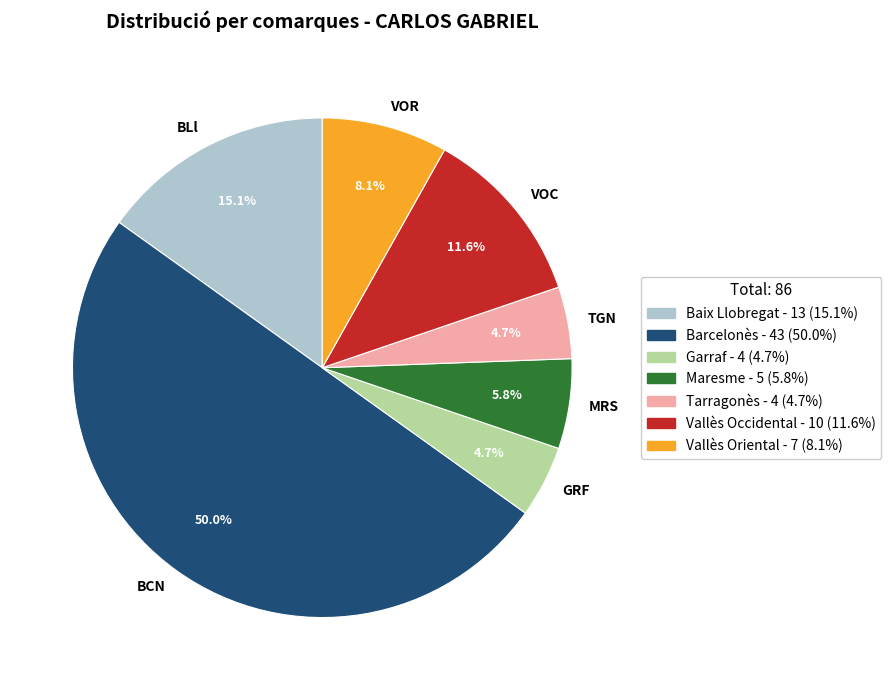

Combined, do GRF and VOR account for over 50%?

No